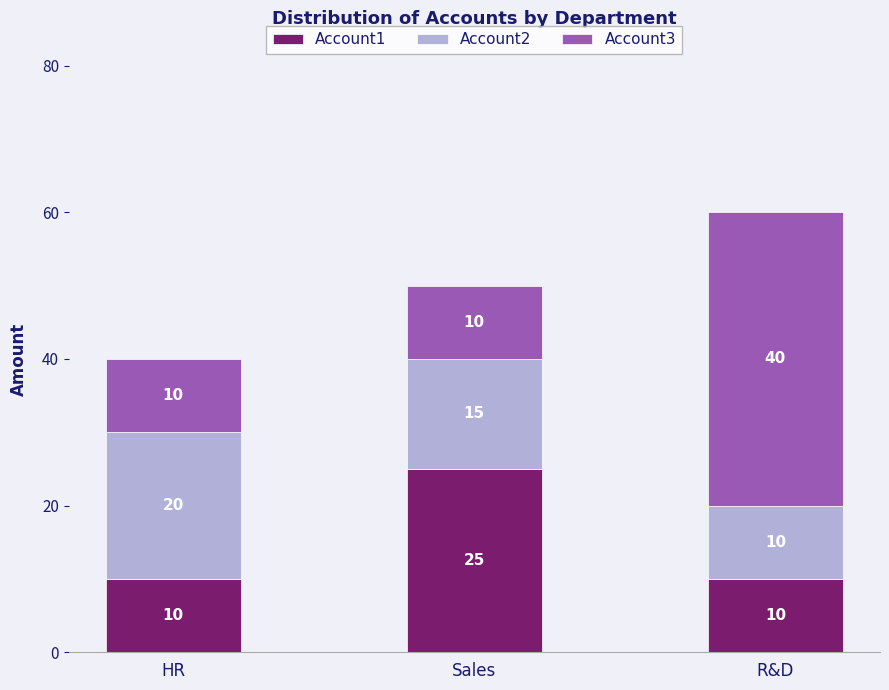

What is the lowest value of the Account1 series?

10